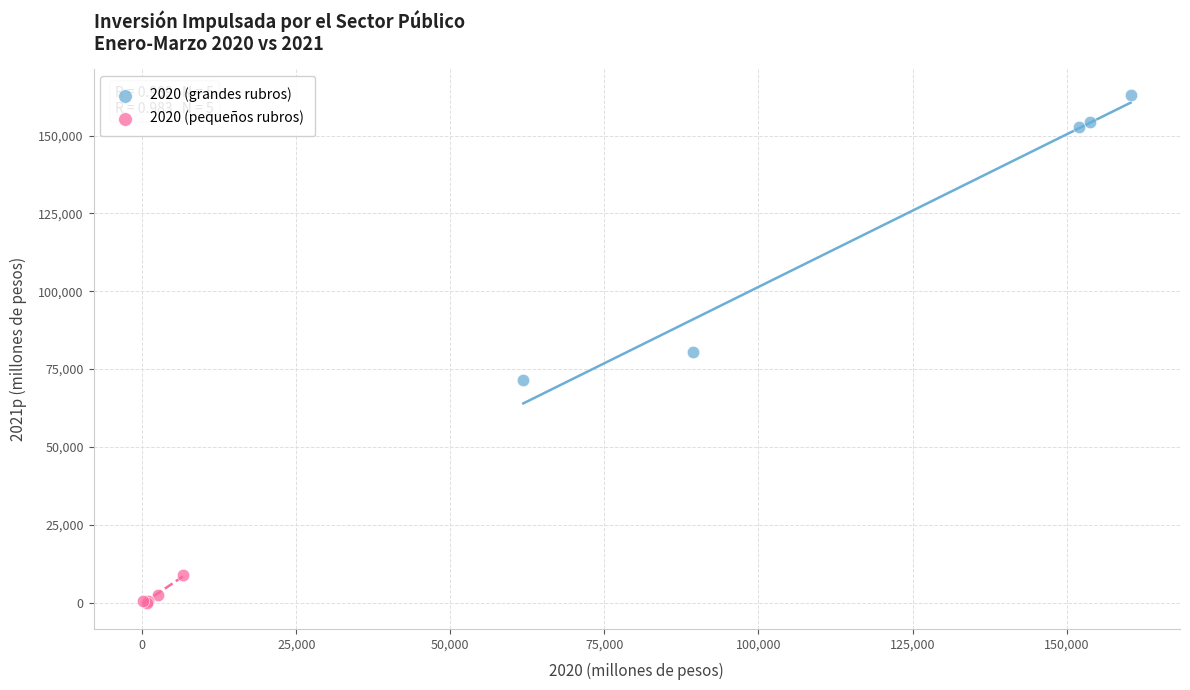

Which series reaches the maximum Y coordinate?

2020 (grandes rubros)